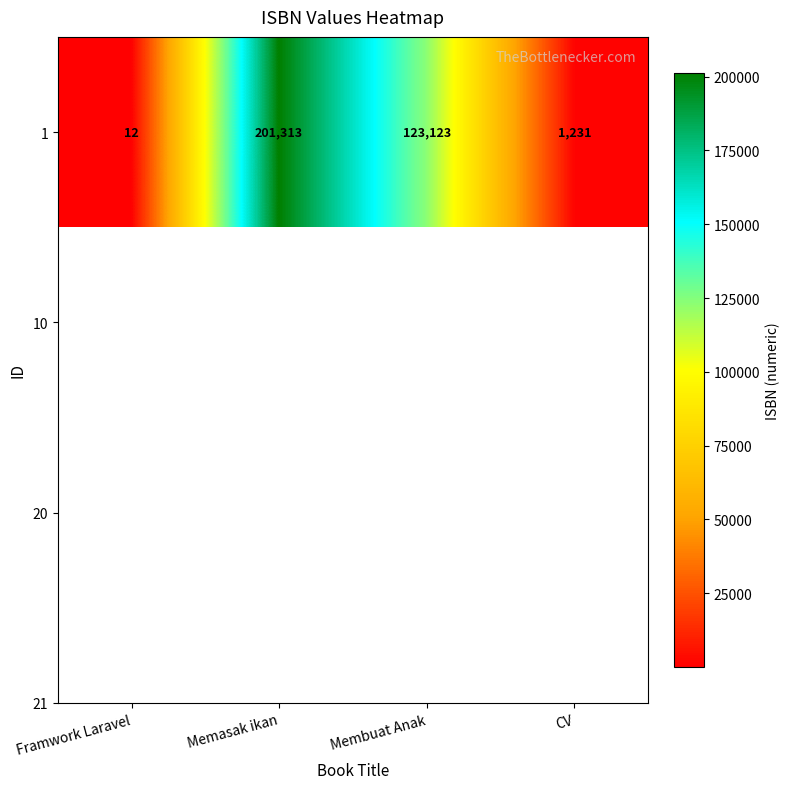

What is the minimum value shown in the chart?

12.2